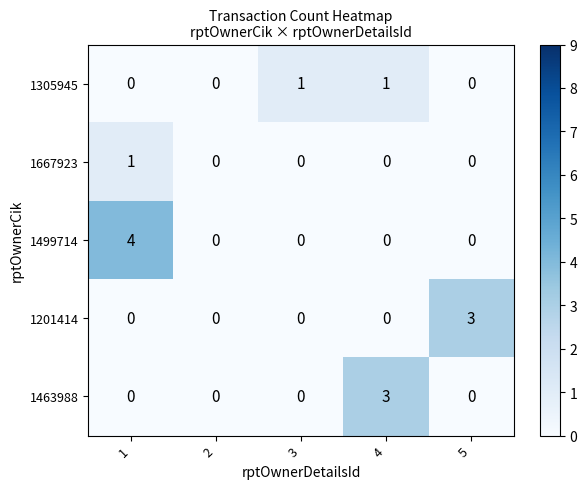

Which series changed the most between 3 and 4?

1463988